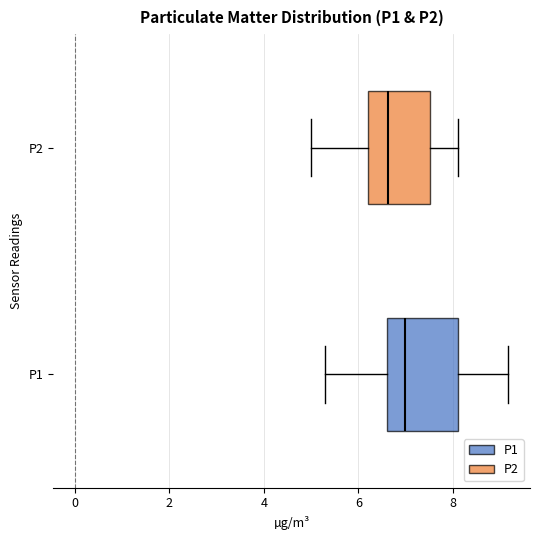

Which box's median line is the furthest to the right?

P1